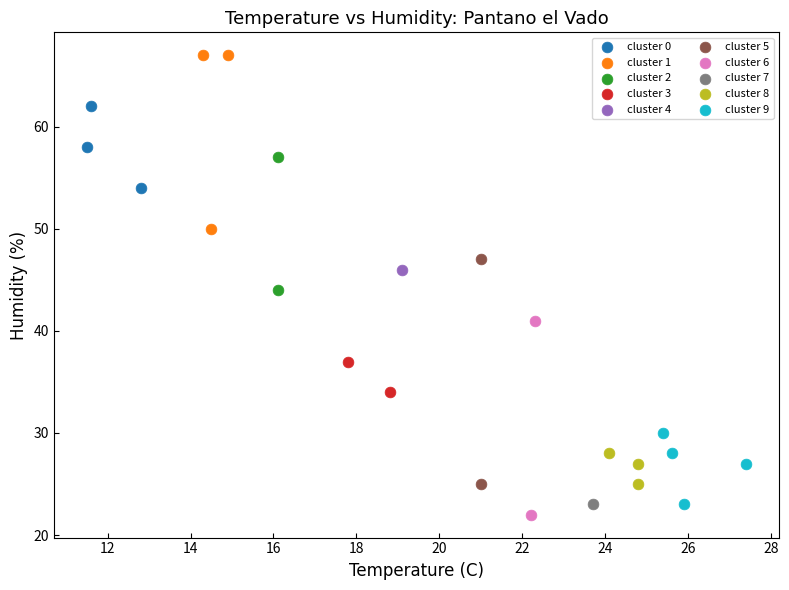

Which series reaches the maximum Y coordinate?

cluster 1